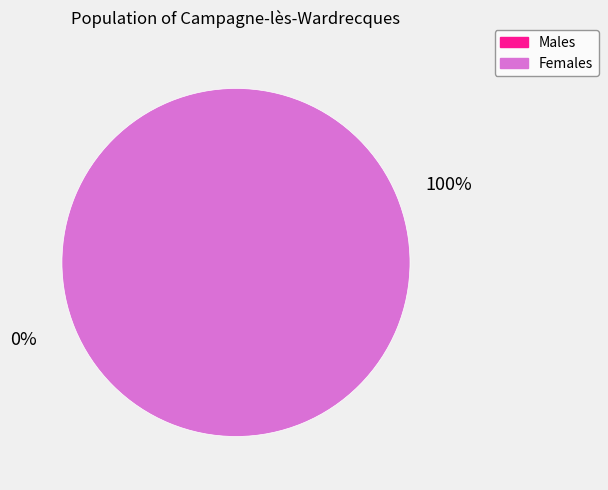

Count the number of slices in the pie.

2